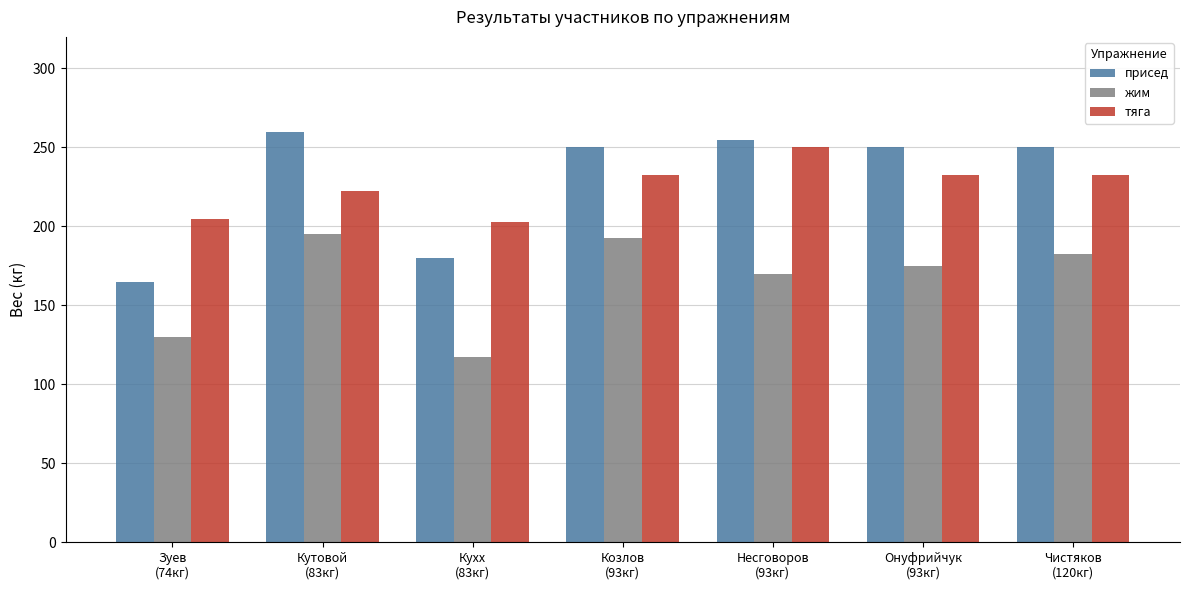

What is the label of the 5th bar from the left?

Несговоров
(93кг)